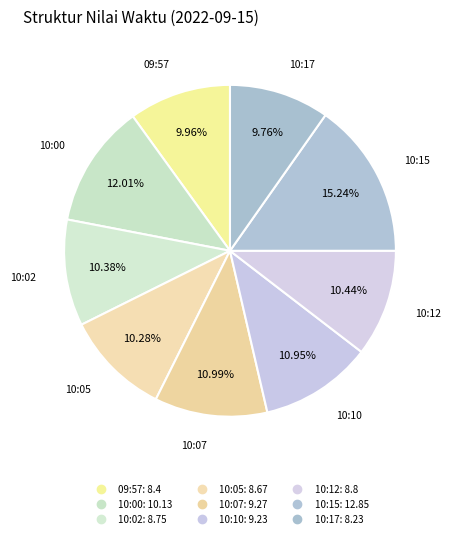

How many segments does this pie chart have?

9